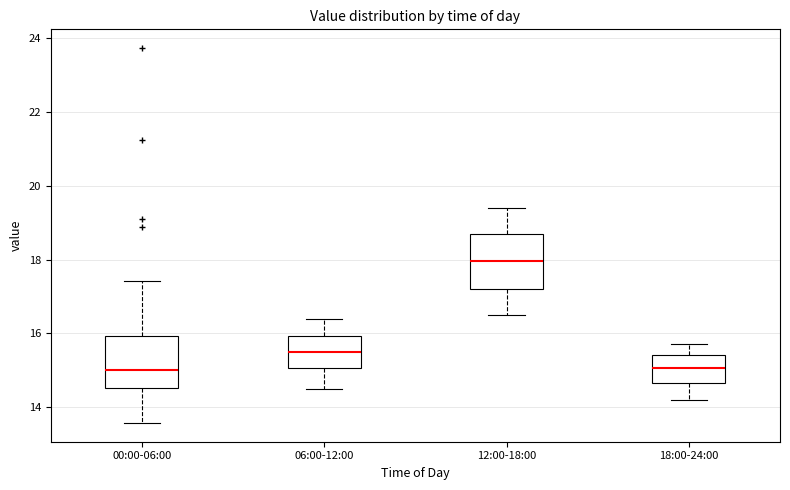

Where does the lower whisker of the box for 18:00-24:00 end on the y-axis? The values are not printed on the chart, so give them approximately, as read against the axis.

14.2